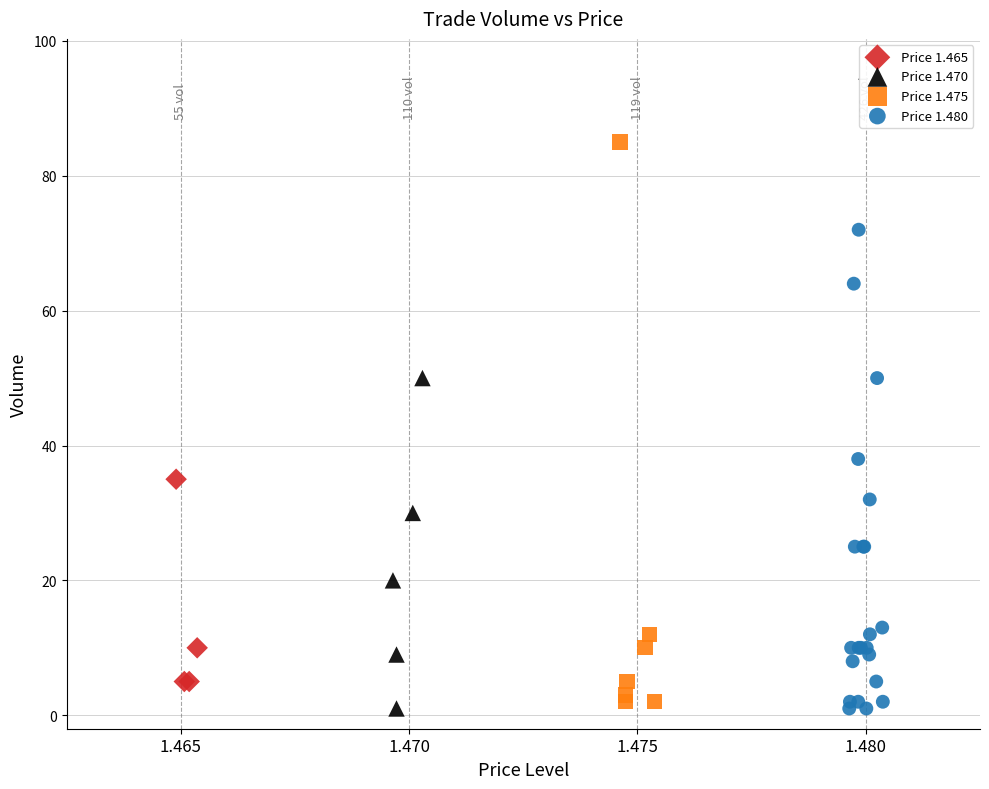

Which series contains the highest Y value?

Price 1.475